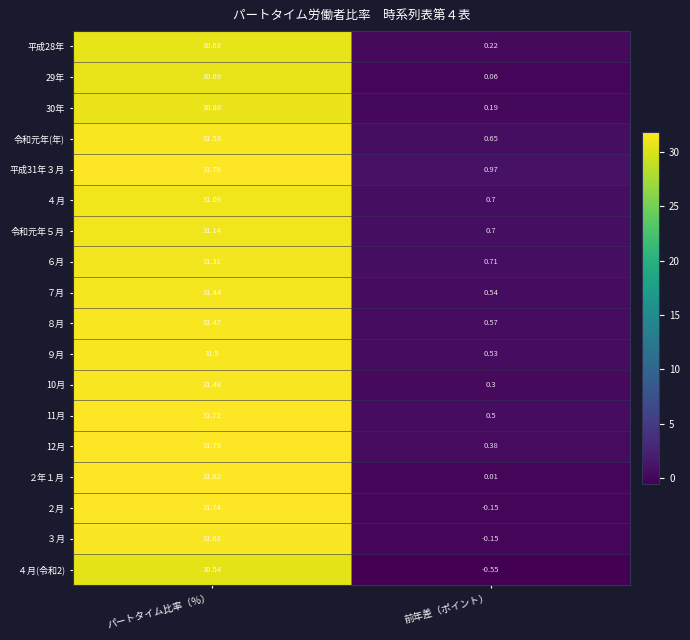

Between パートタイム比率（％） and 前年差（ポイント）, which series saw the biggest shift?

２月